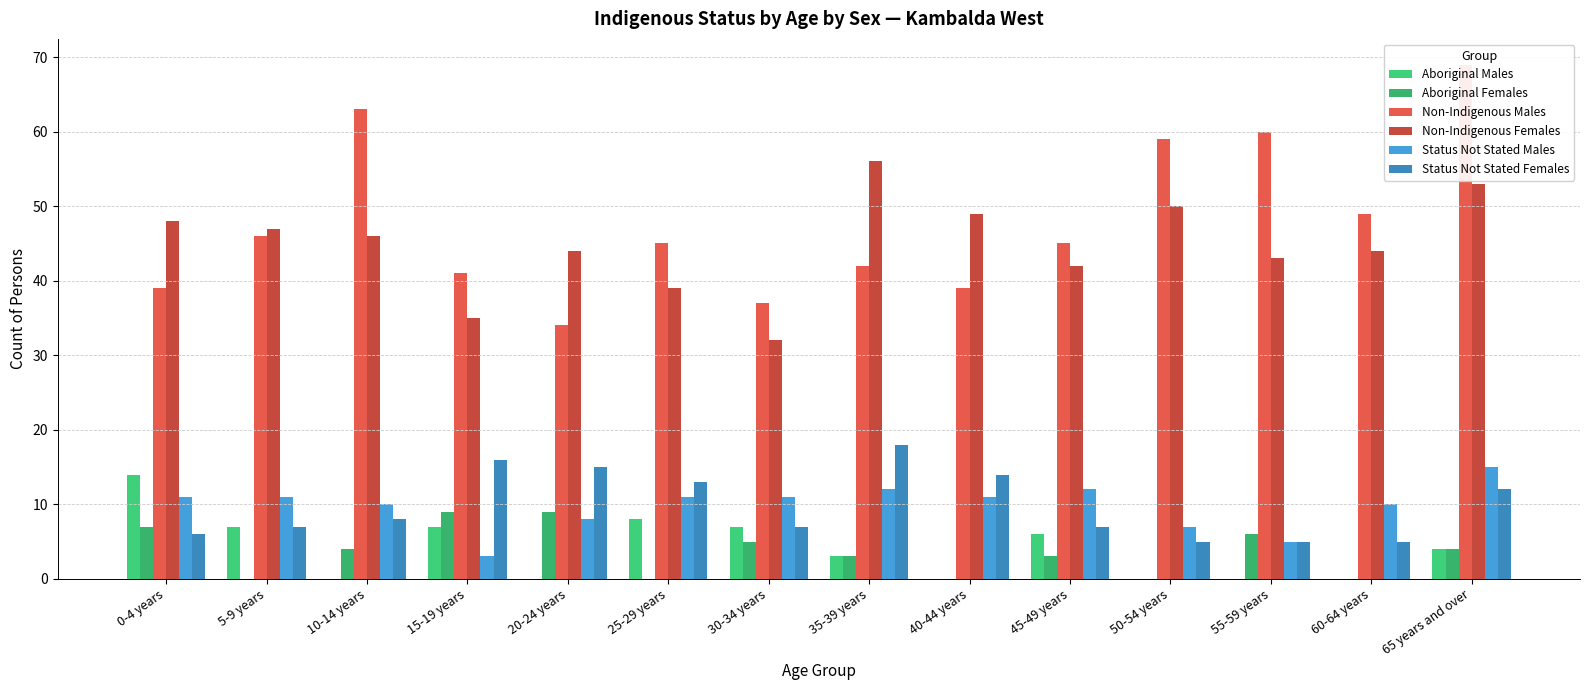

At which label does Non-Indigenous Males reach its peak?

65 years and over